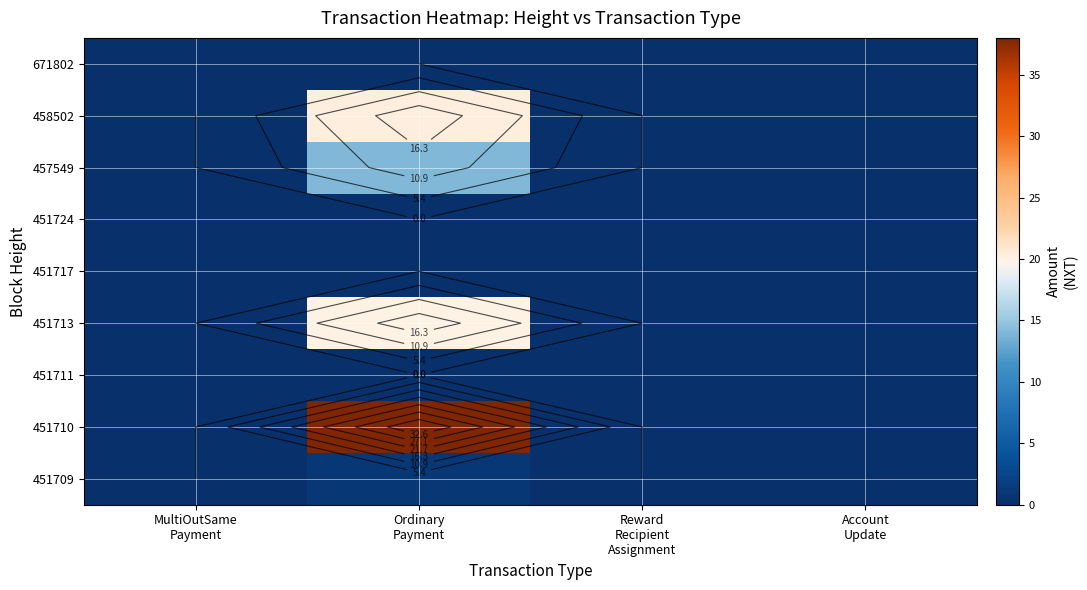

At which category is the sum across all series the highest?

Ordinary
Payment